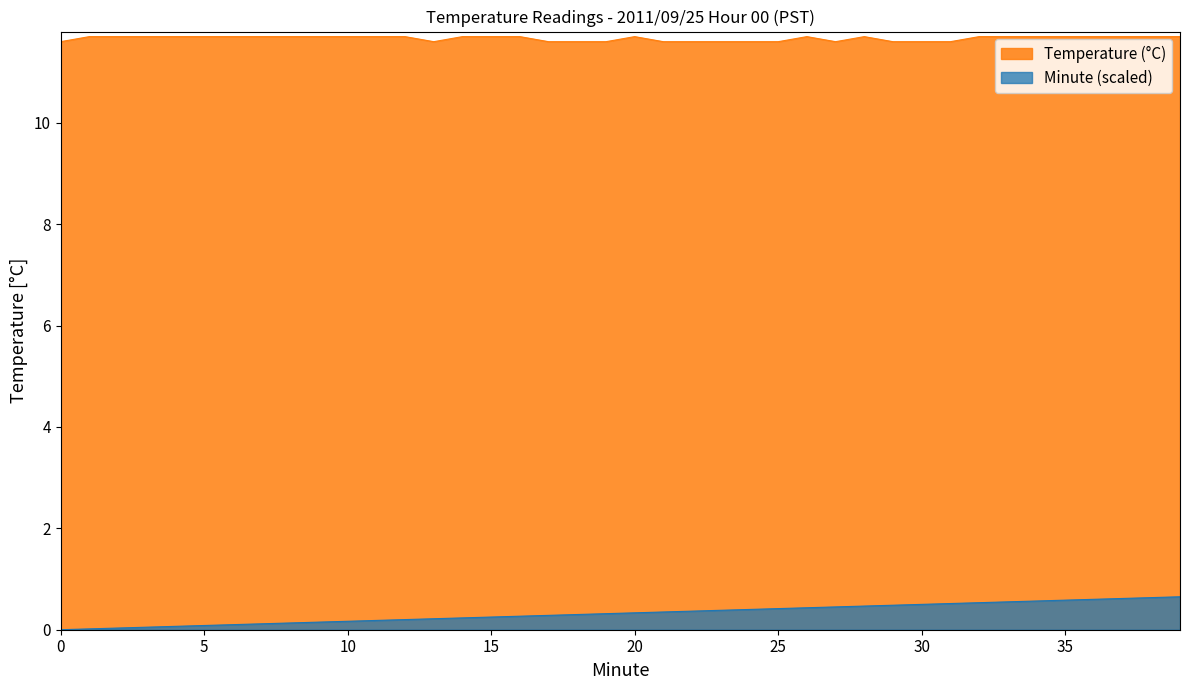

Which series has the largest total across all categories?

Temperature (°C)